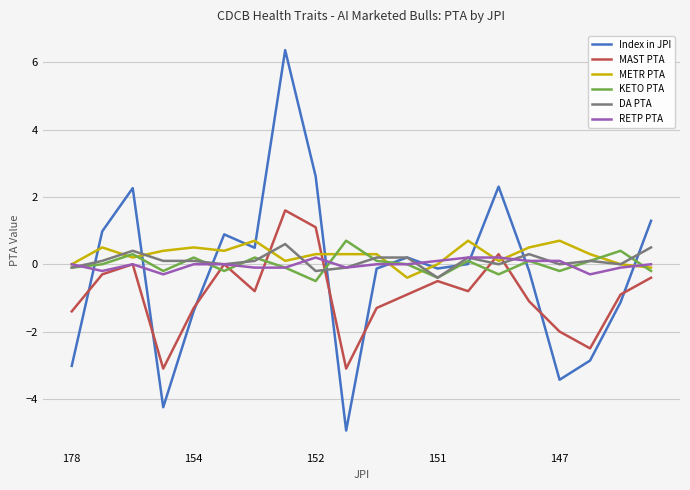

Which series has the largest total across all categories?

METR PTA